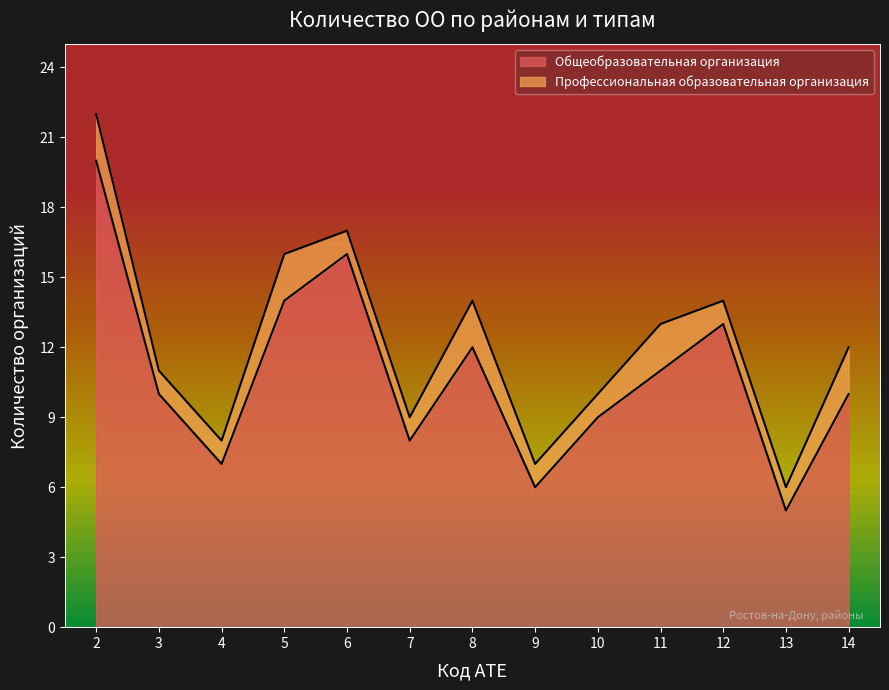

Between 5 and 13, which series saw the biggest shift?

Общеобразовательная организация